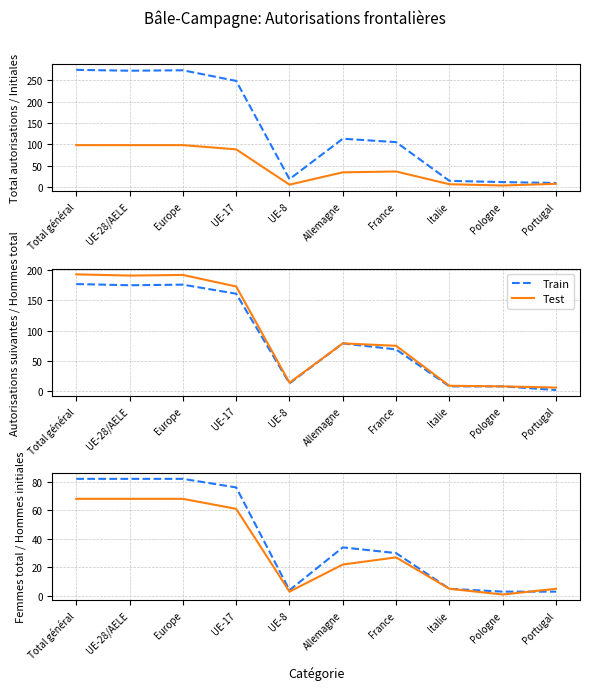

What position from the left is Europe?

3